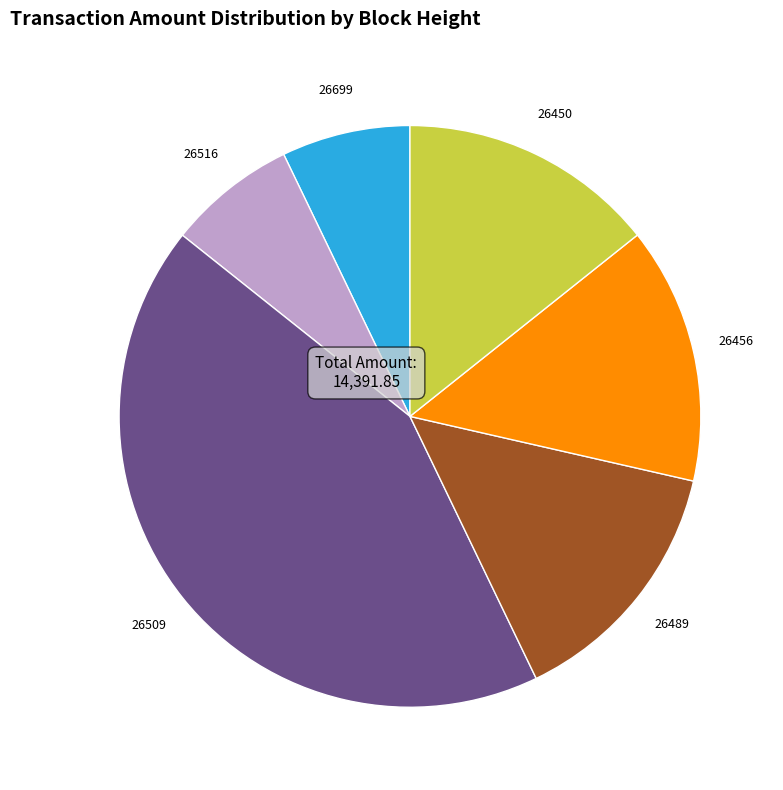

Count the number of slices in the pie.

6